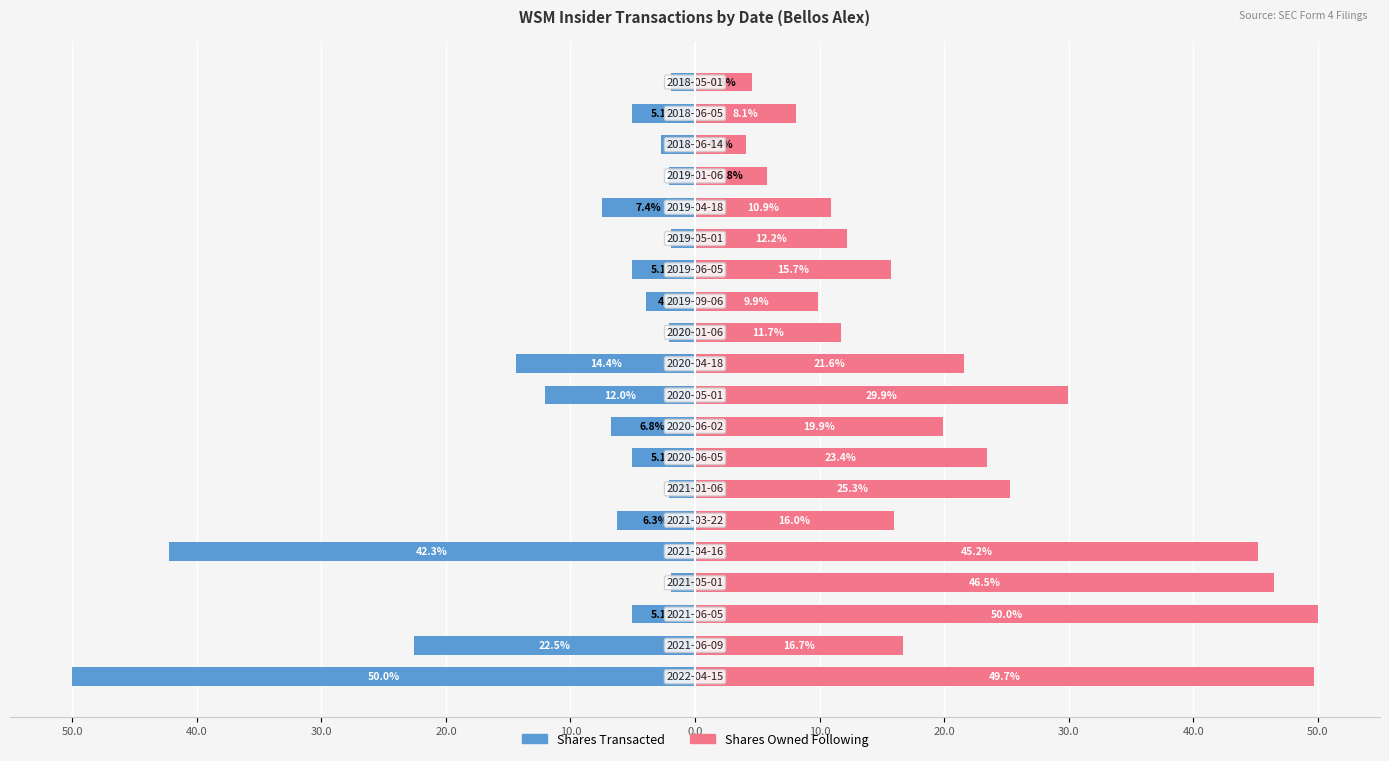

What is the sum of the transactionShares values at 16 and 18?

-7.1